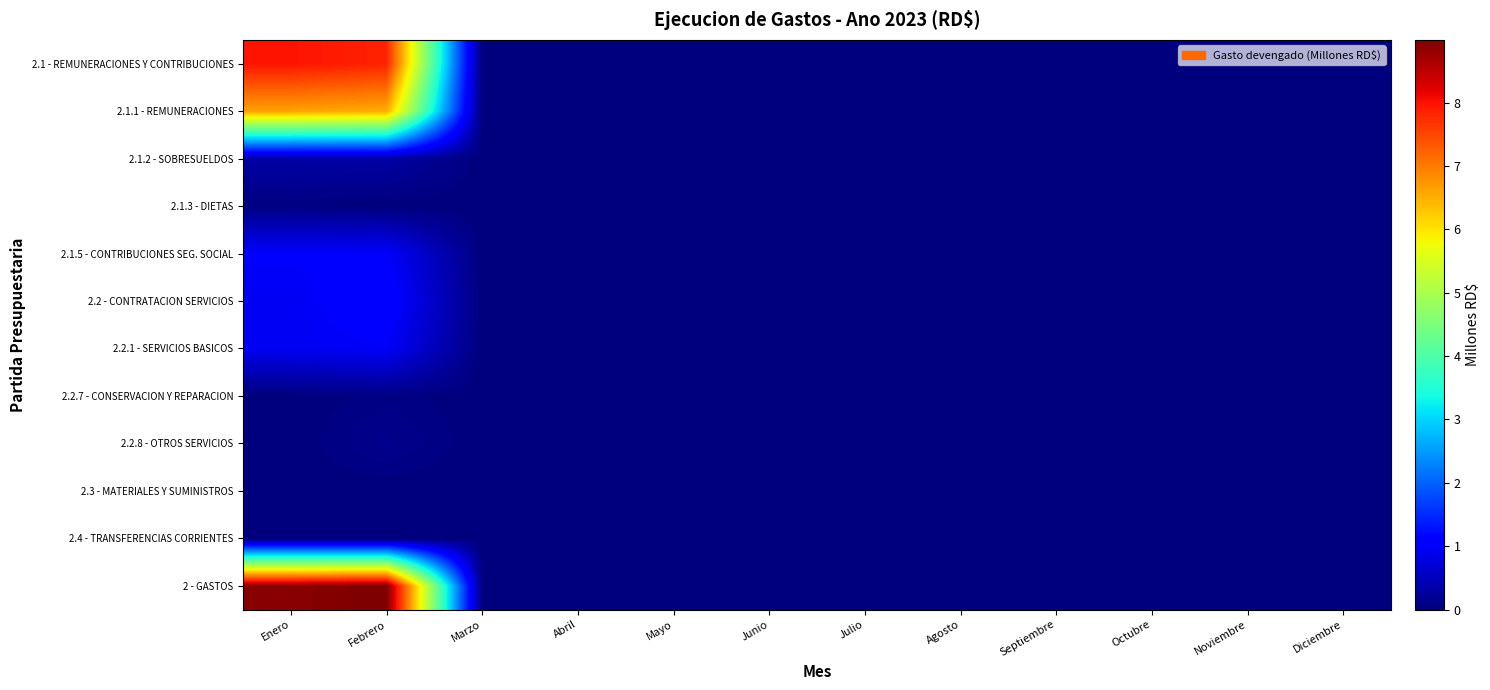

At which label is 2 - GASTOS closest to 4?

Marzo